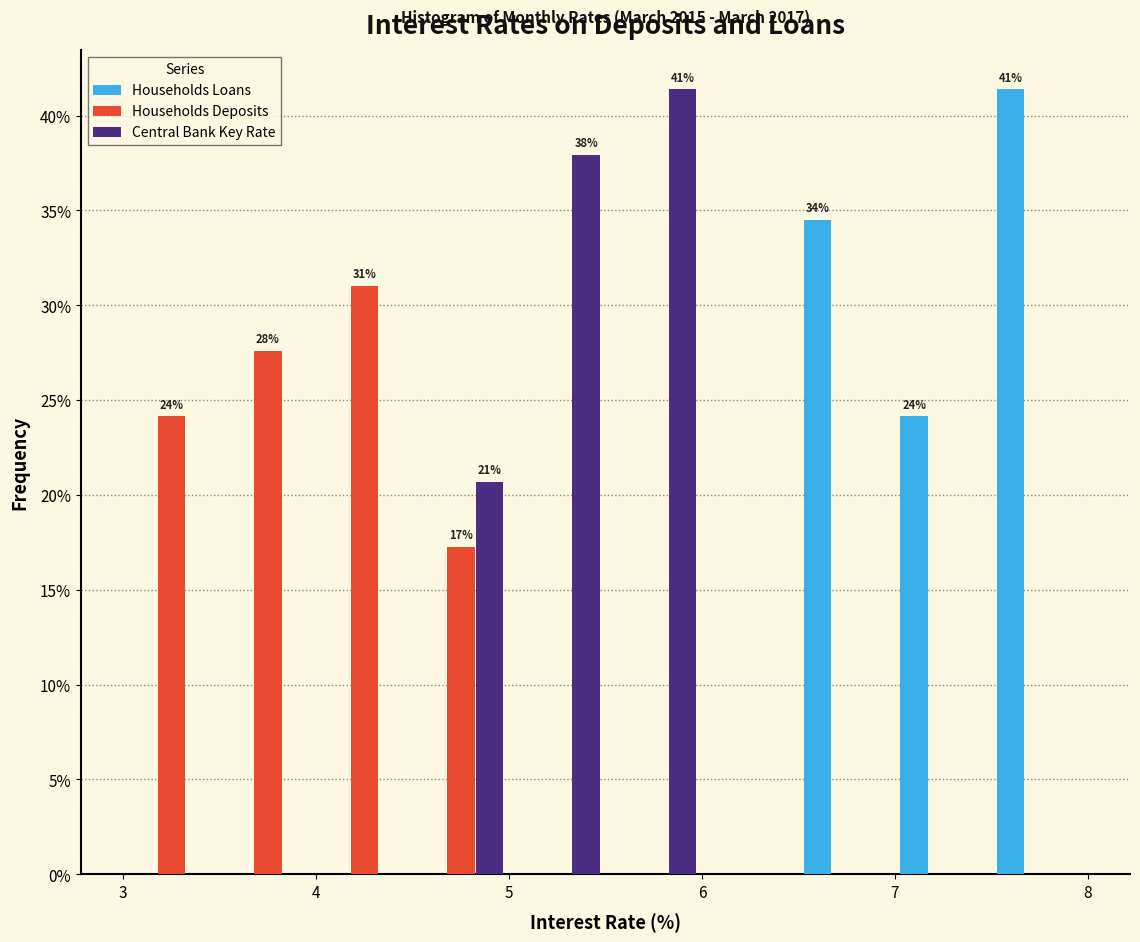

In the Central Bank Key Rate series, which range on the x-axis has the tallest bar?

5.5 to 6.0